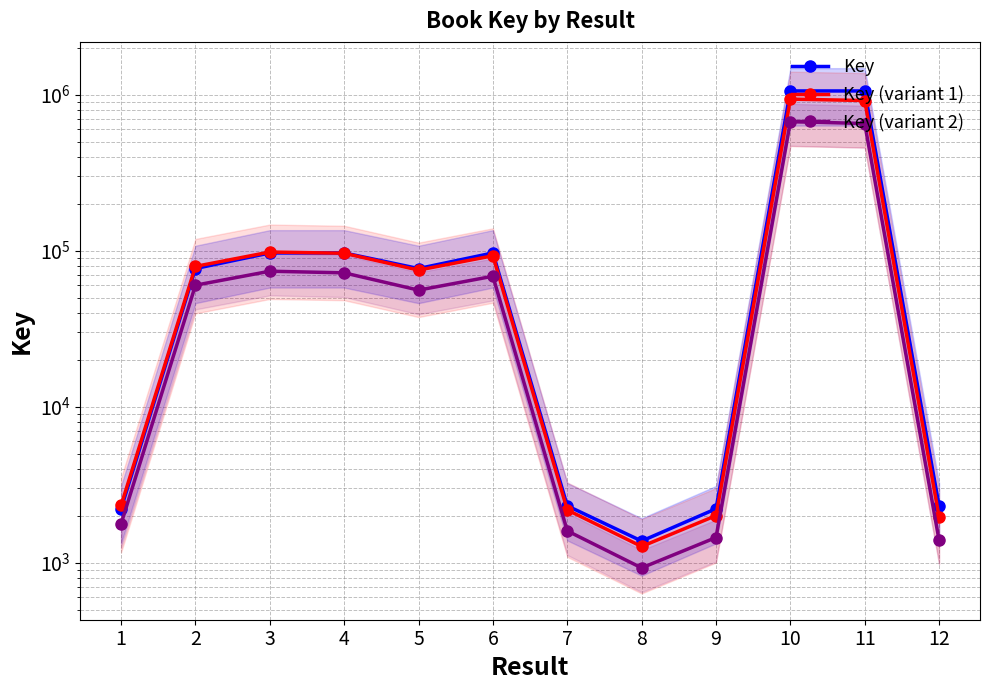

Reading left to right, what are all the values shown in this chart?

Key: 1=2222.0	2=76980.0	3=96899.0	4=96895.0	5=76970.0	6=96897.0	7=2319.0	8=1379.0	9=2220.0	10=1058515.0	11=1058513.0	12=2318.0
Key (variant 1): 1=2333.1	2=79429.4	3=98220.4	4=96454.6	5=75220.7	6=92933.0	7=2182.0	8=1272.4	9=2008.1	10=938229.2	11=918981.7	12=1970.3
Key (variant 2): 1=1777.6	2=60184.4	3=73995.6	4=72230.8	5=55978.2	6=68708.8	7=1602.2	8=927.7	9=1453.1	10=673600.5	11=654353.5	12=1390.8